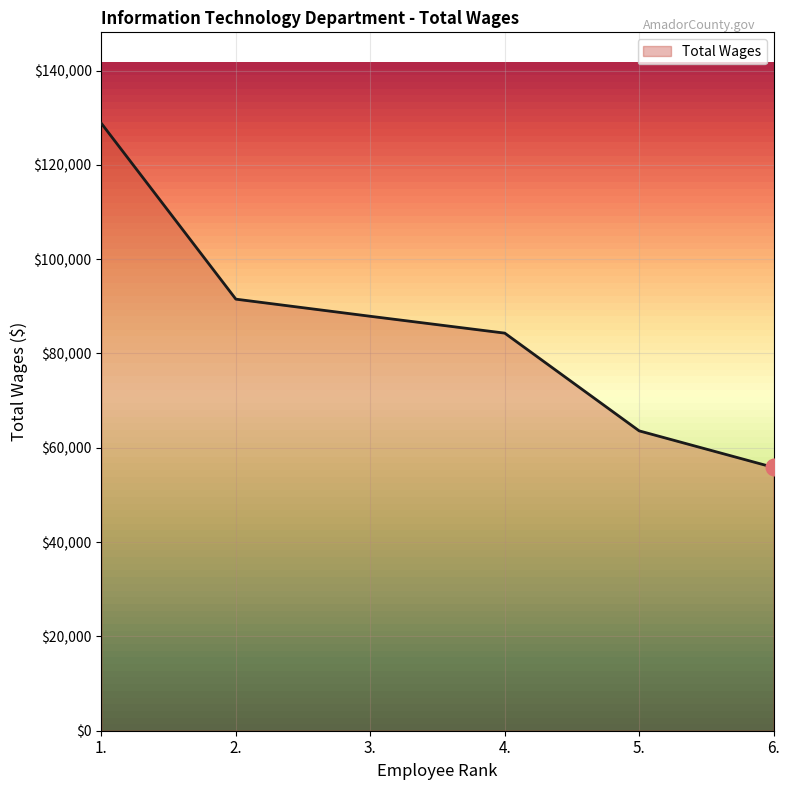

Rank the categories by value from lowest to highest.

6., 5., 4., 3., 2., 1.